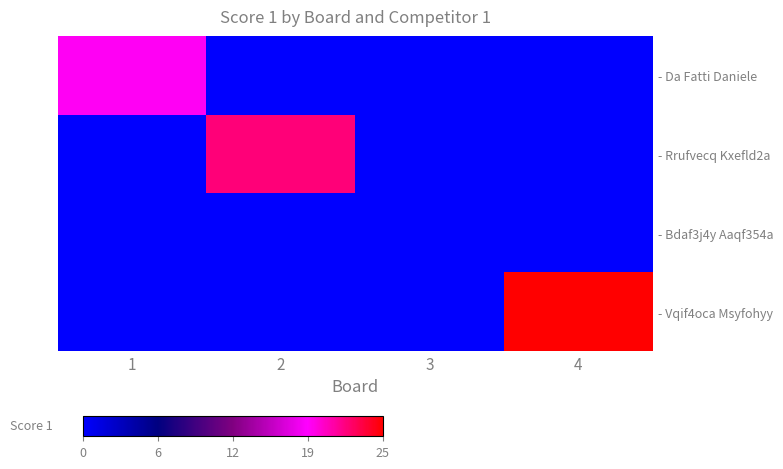

Rank the series at 1 from lowest to highest value.

- Rrufvecq Kxefld2a, - Bdaf3j4y Aaqf354a, - Vqif4oca Msyfohyy, - Da Fatti Daniele